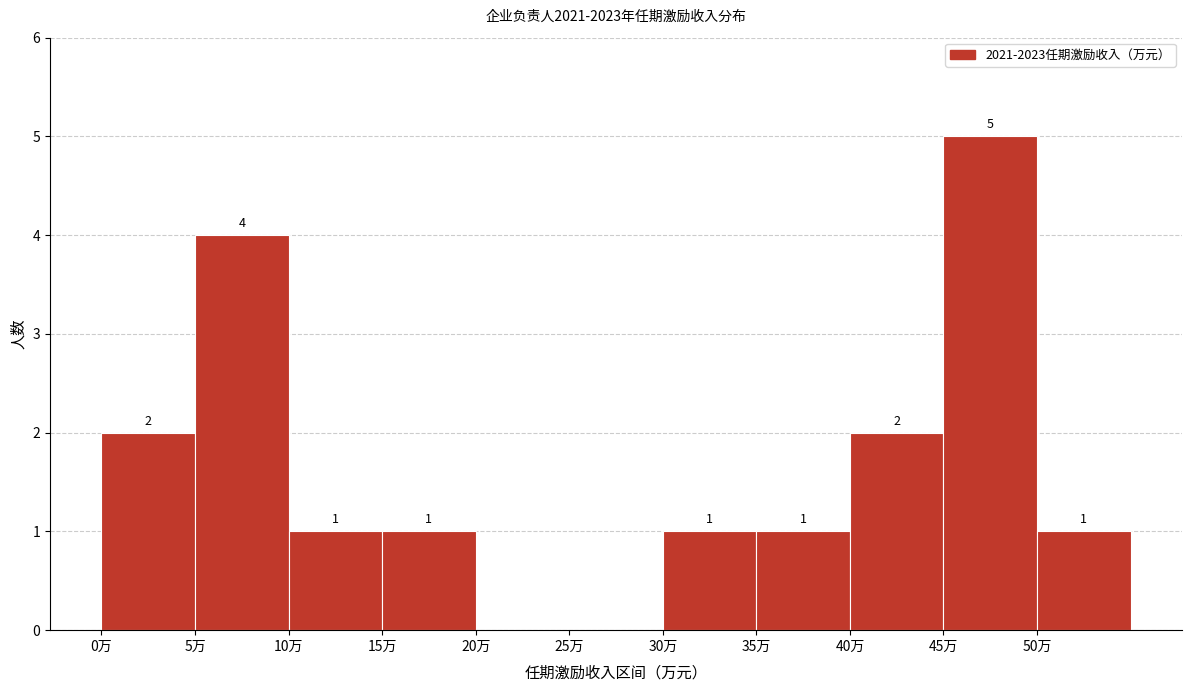

Over which range of the x-axis is the bar tallest?

45 to 50